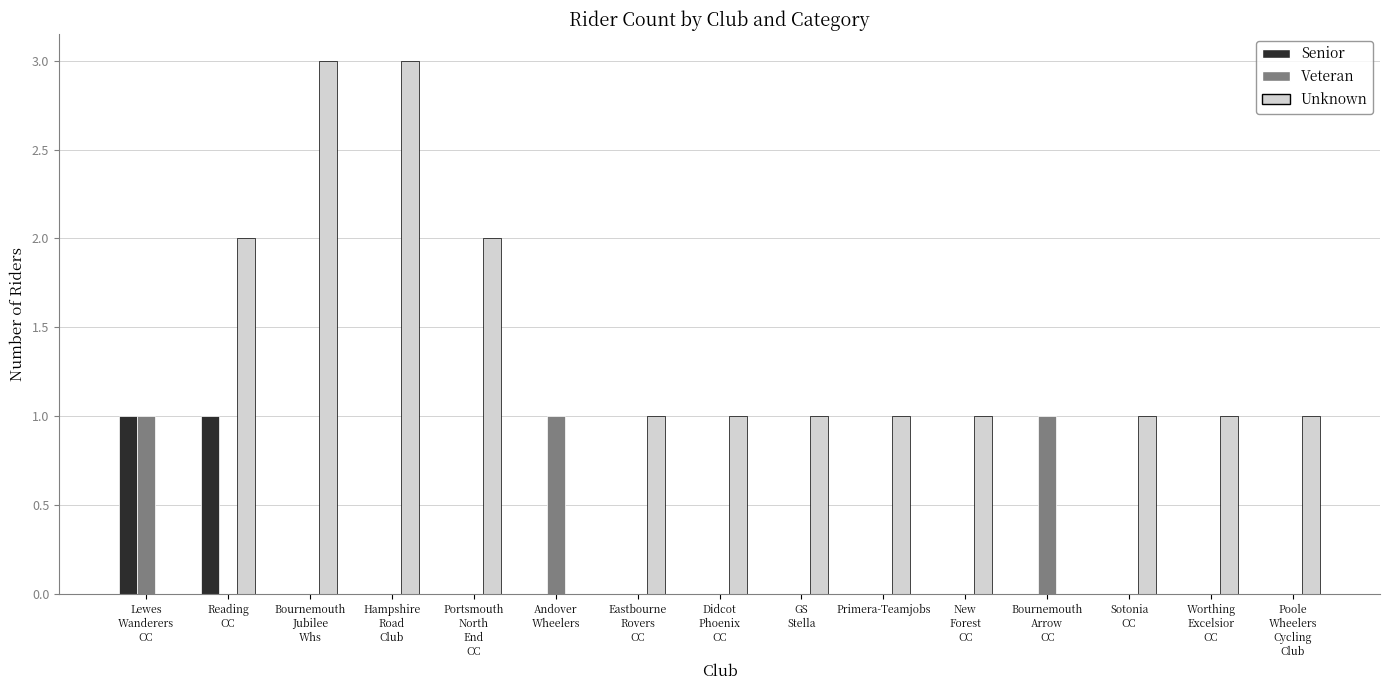

What is the sum of all Unknown values?

18